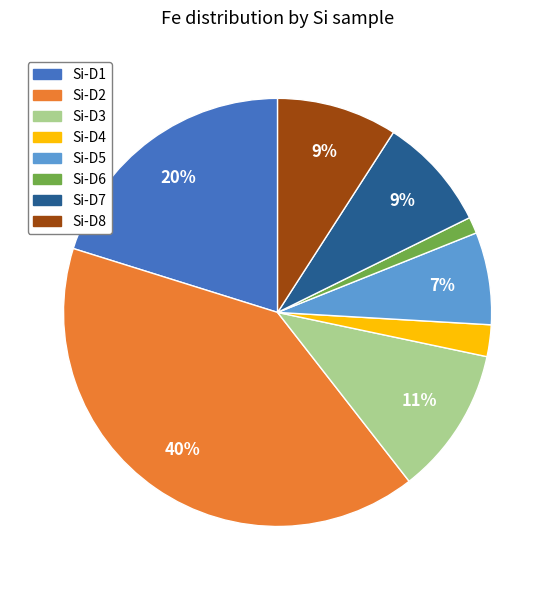

What is the smallest slice in the pie chart?

Si-D6